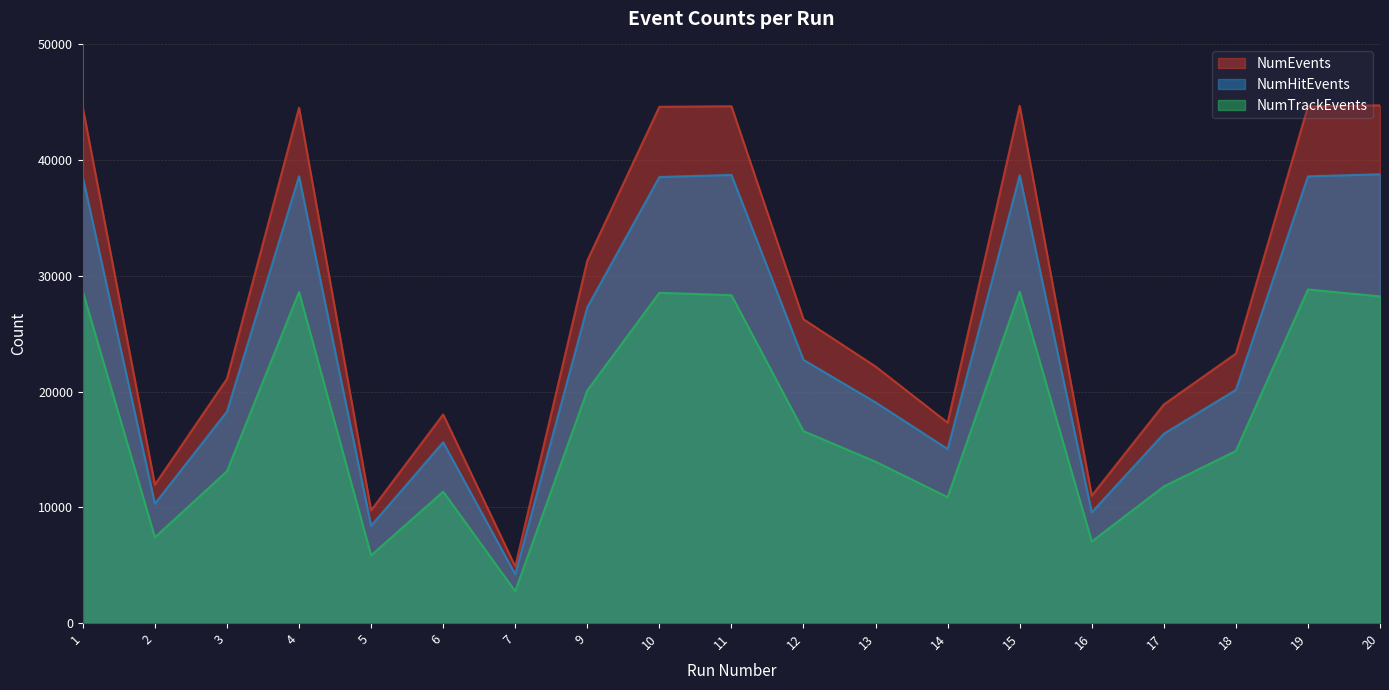

Read the NumTrackEvents value at 20, to the nearest 100.

28200